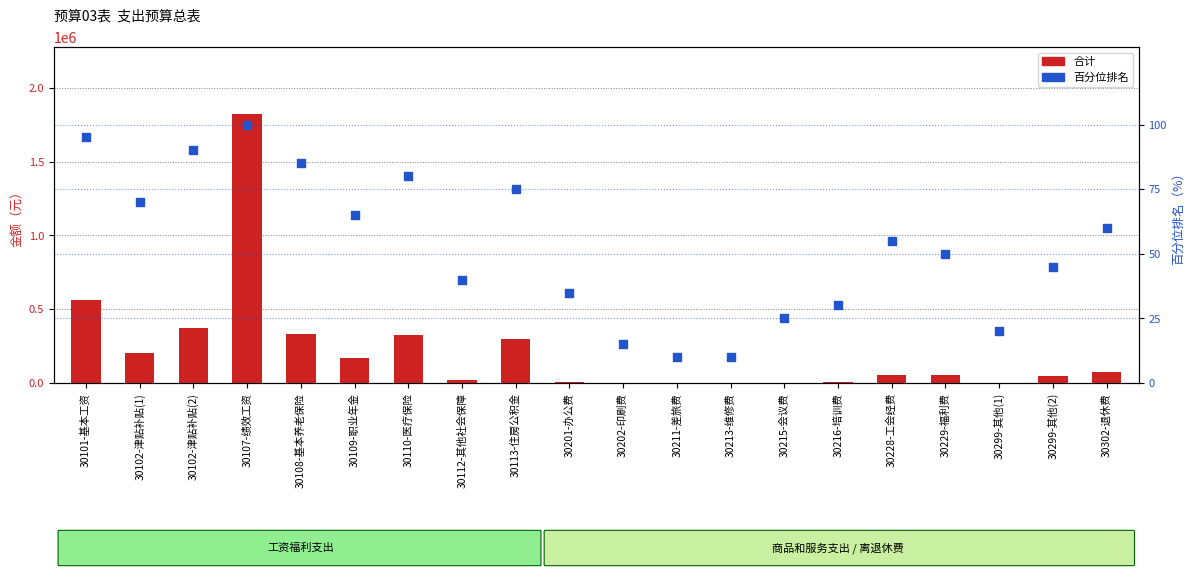

At how many categories does at least one series exceed 263869?

6